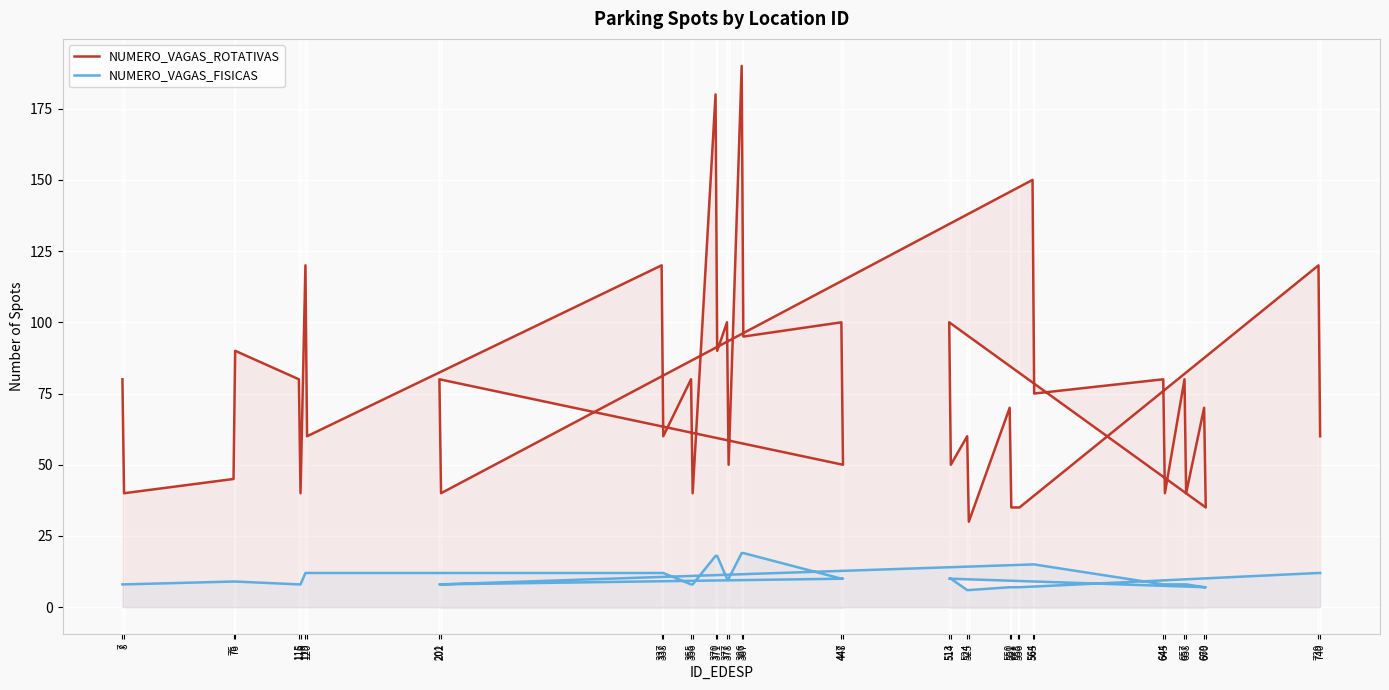

True or false: NUMERO_VAGAS_ROTATIVAS and NUMERO_VAGAS_FISICAS intersect in this chart.

False